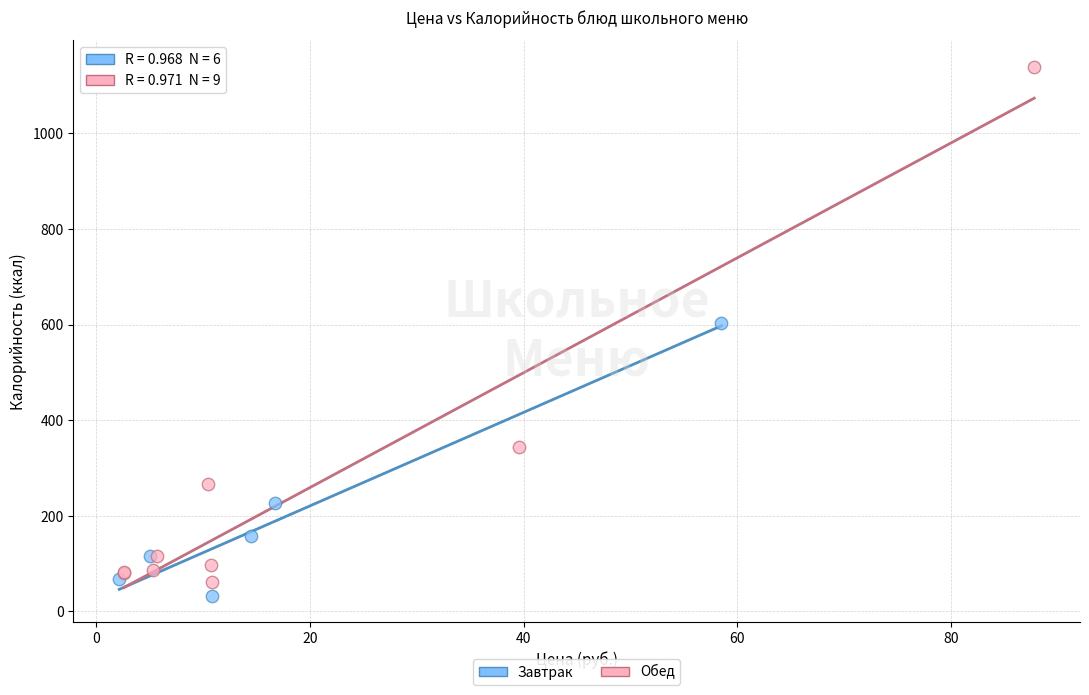

Which series reaches the maximum Y coordinate?

Обед